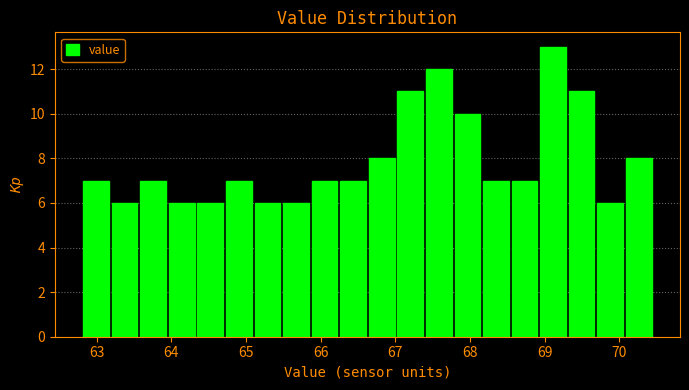

Around what value on the x-axis is the tallest bar? Give the approximate position of its centre, as read against the axis.

69.1